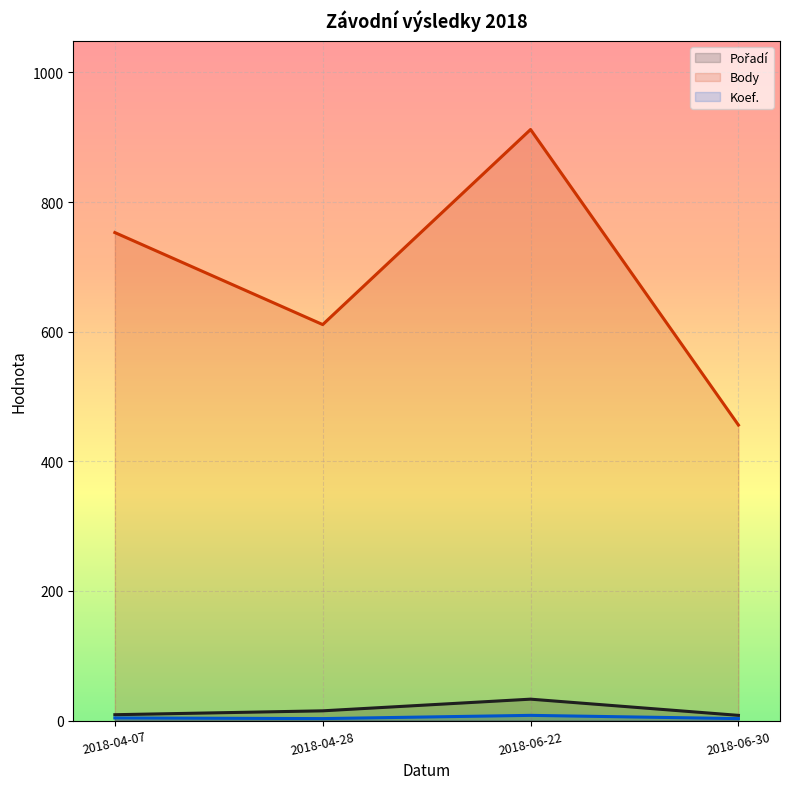

How many lines are shown in the chart?

3